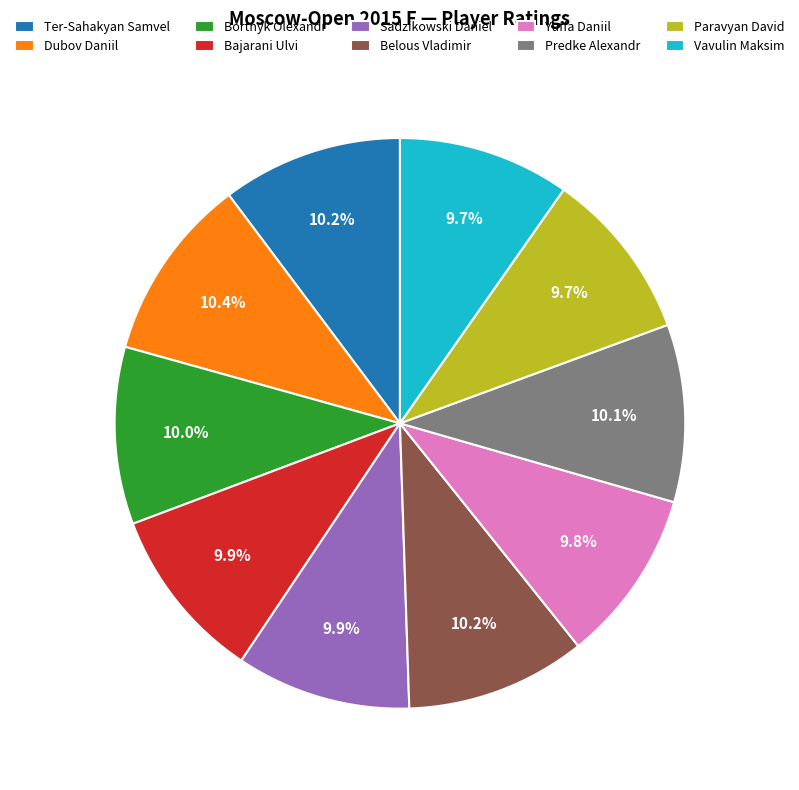

Between Dubov Daniil and Paravyan David, which is larger?

Dubov Daniil